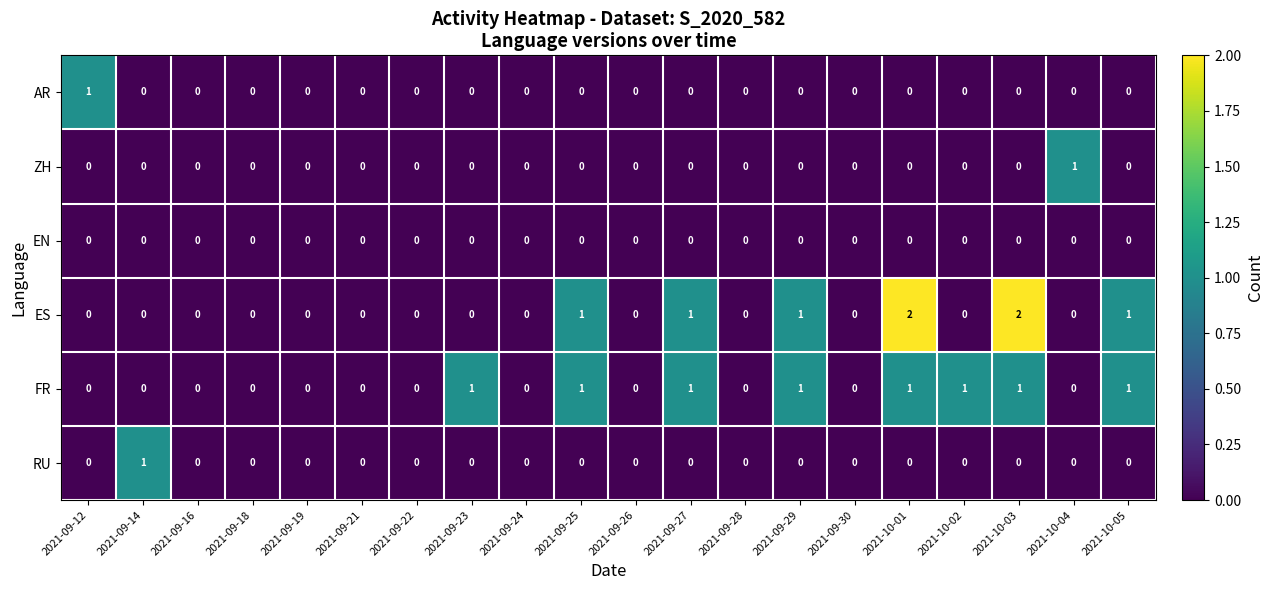

Is the value of ES at 2021-10-05 greater than the value of ZH at 2021-10-01?

Yes